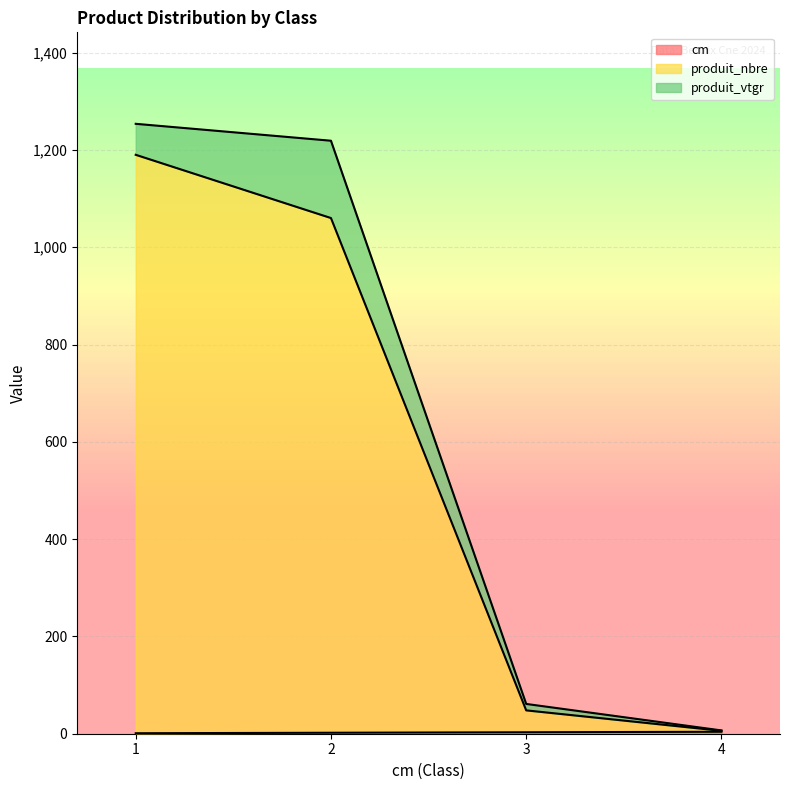

The produit_nbre series shows 48 at 3. True or false?

True